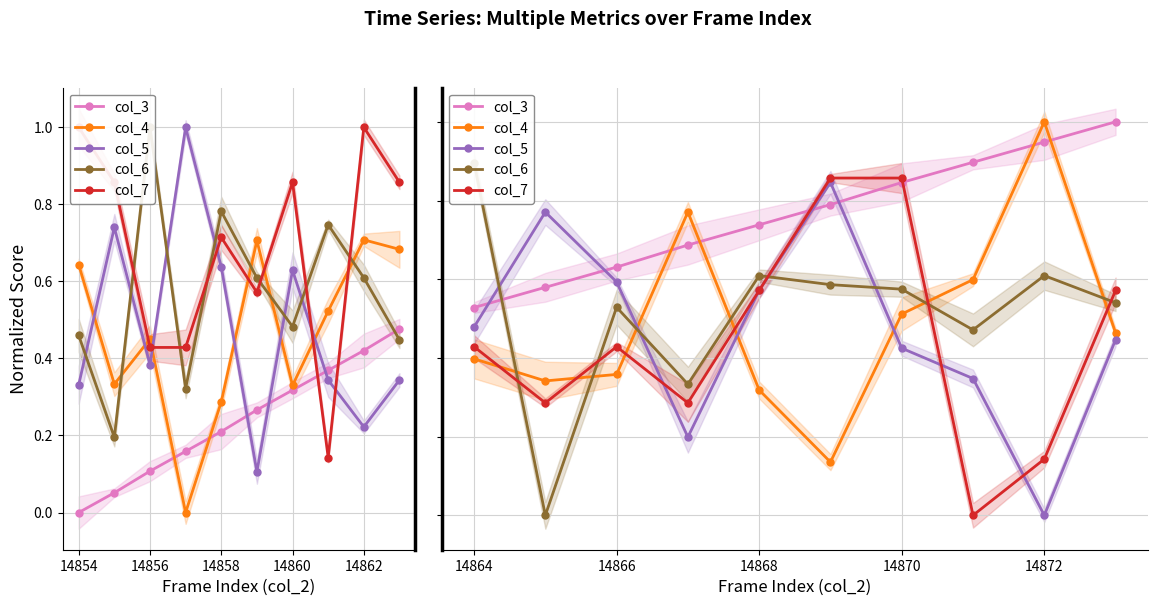

At how many categories does at least one series exceed 0?

10